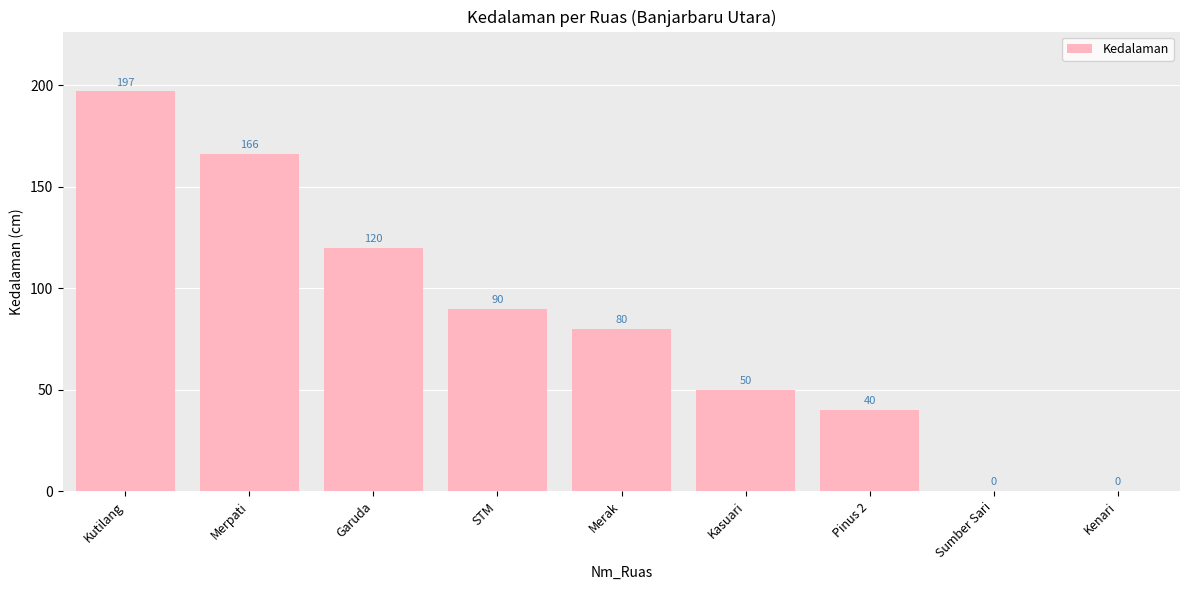

What is the sum of the values at Kutilang and Garuda?

317